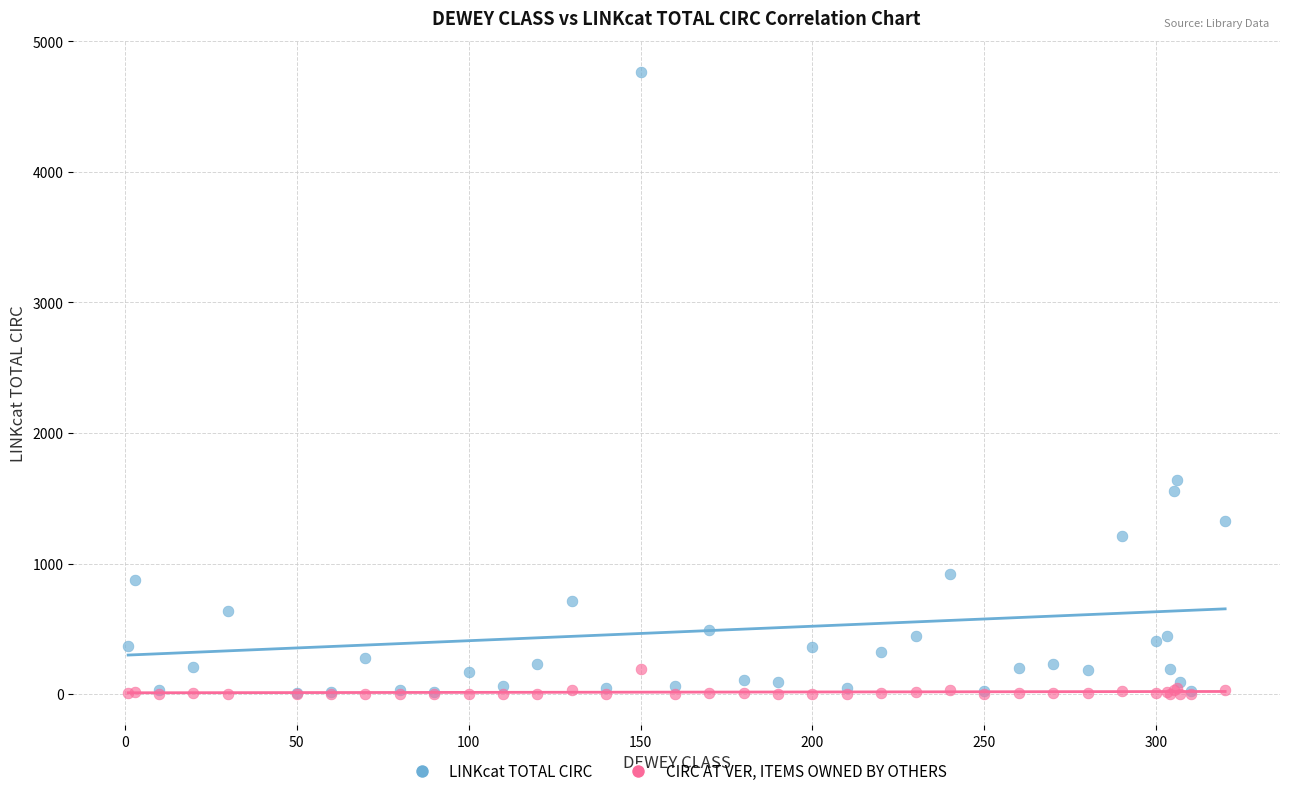

In the LINKcat TOTAL CIRC series, what Y value is closest to 2387?

1638